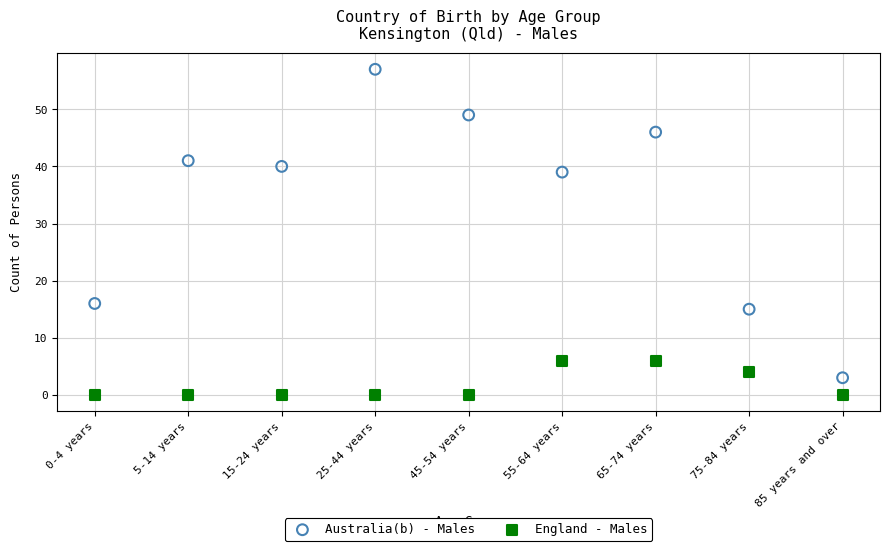

What are all the series names shown in the legend?

Australia(b) - Males, England - Males